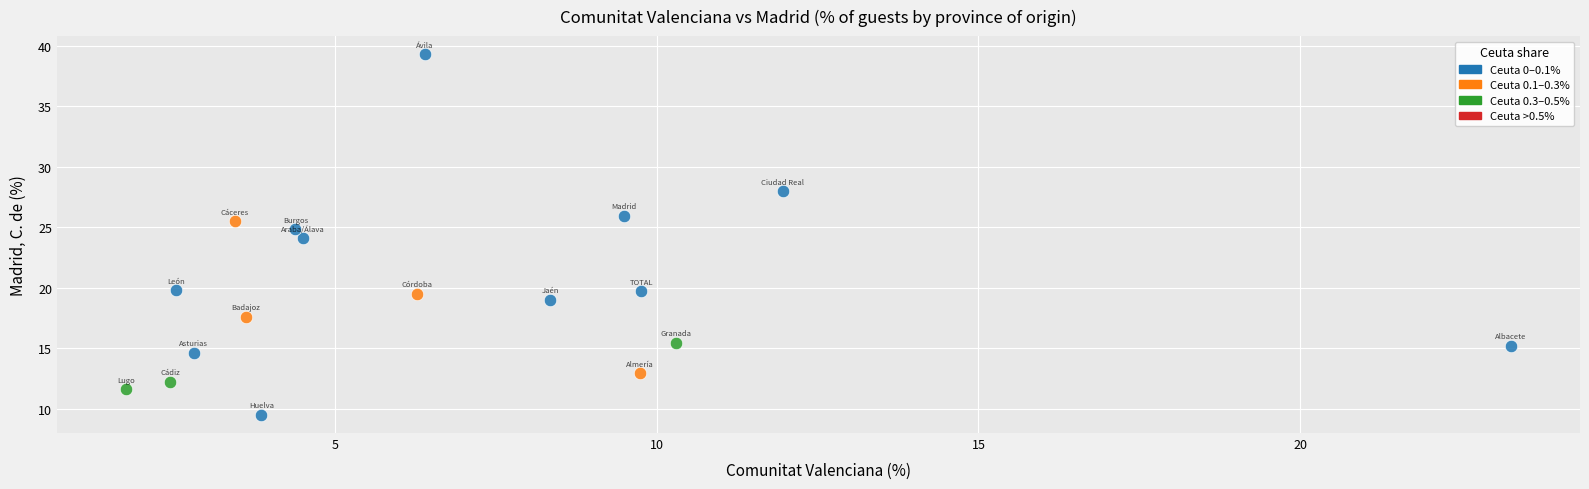

Which series contains the lowest Y value?

Ceuta 0–0.1%